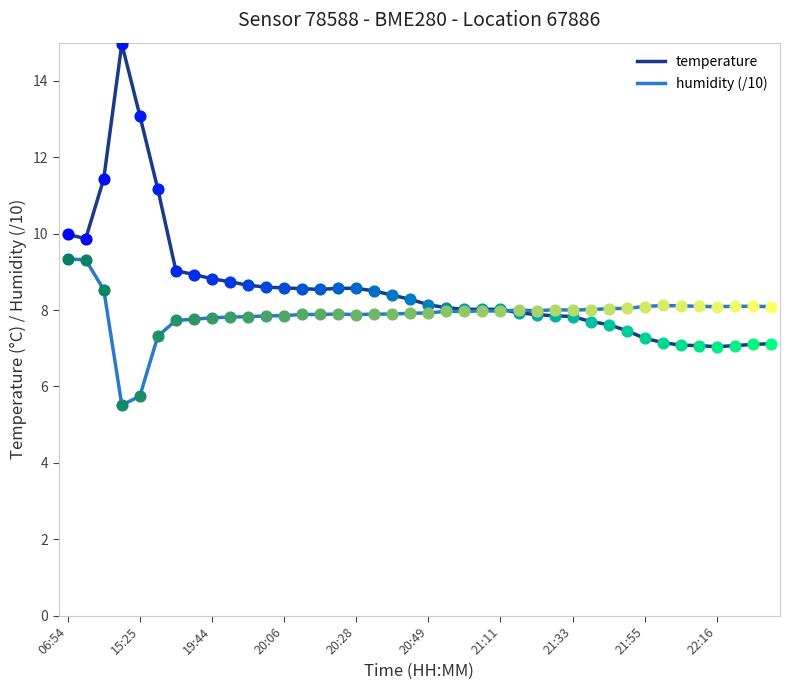

What are all the series names shown in the legend?

temperature, humidity (/10)